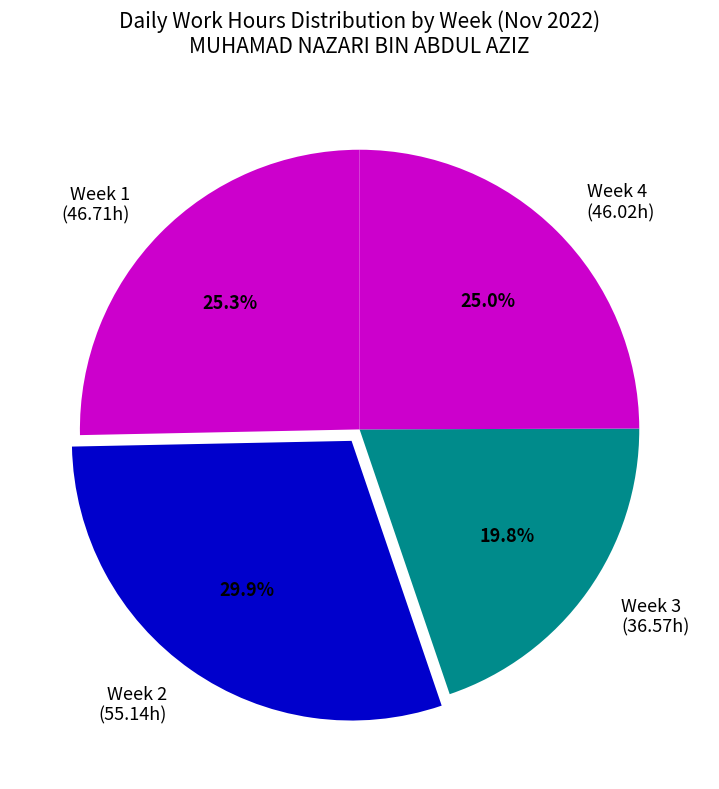

What is the smallest slice in the pie chart?

Week 3 (36.57h)